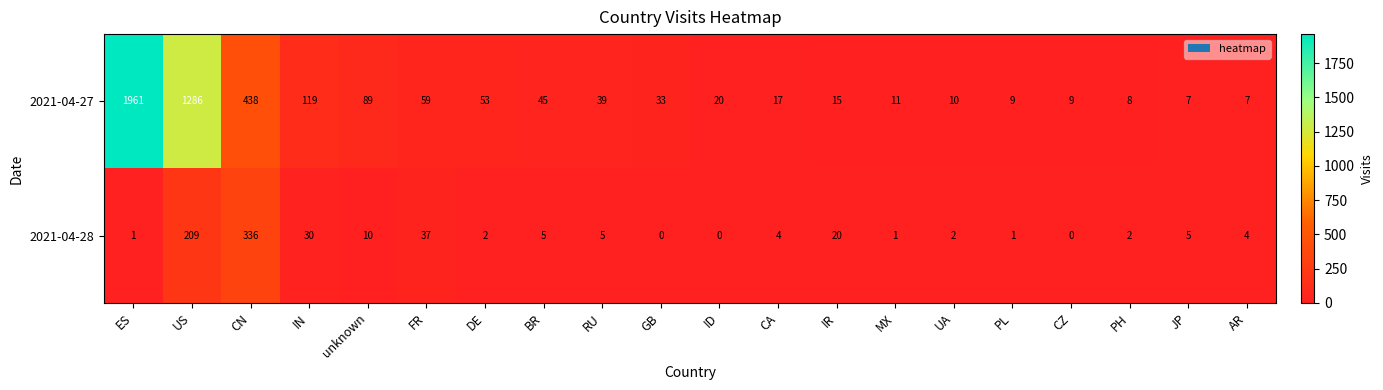

Where does the 2021-04-27 series first go above 33?

ES